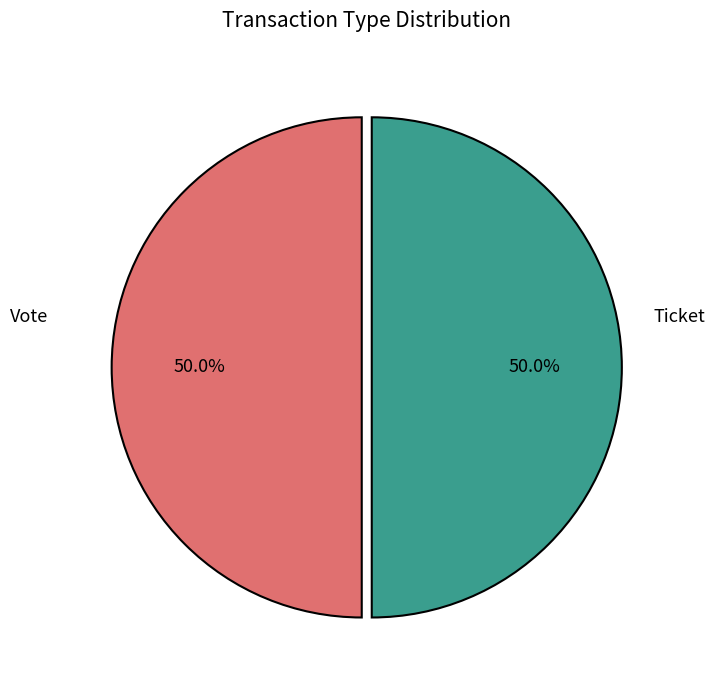

How many segments does this pie chart have?

2